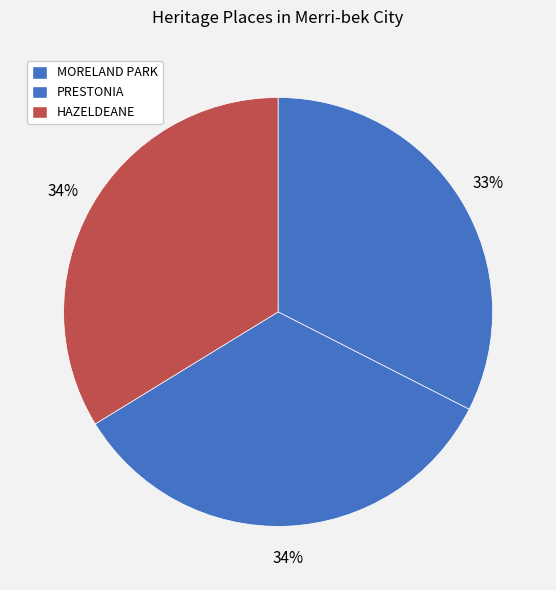

How many segments does this pie chart have?

3